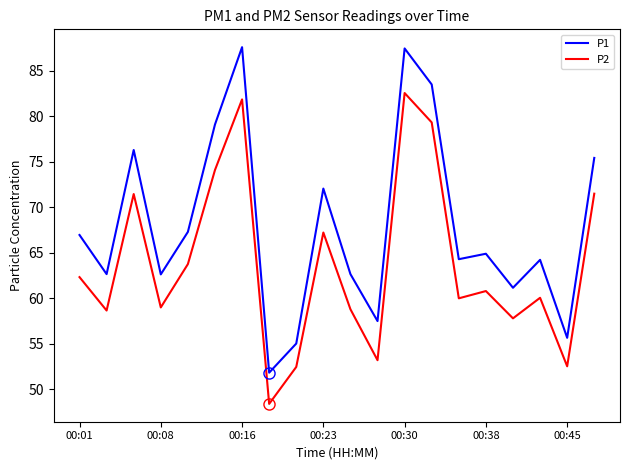

True or false: P2 has more than 0 points higher than both neighbors.

True